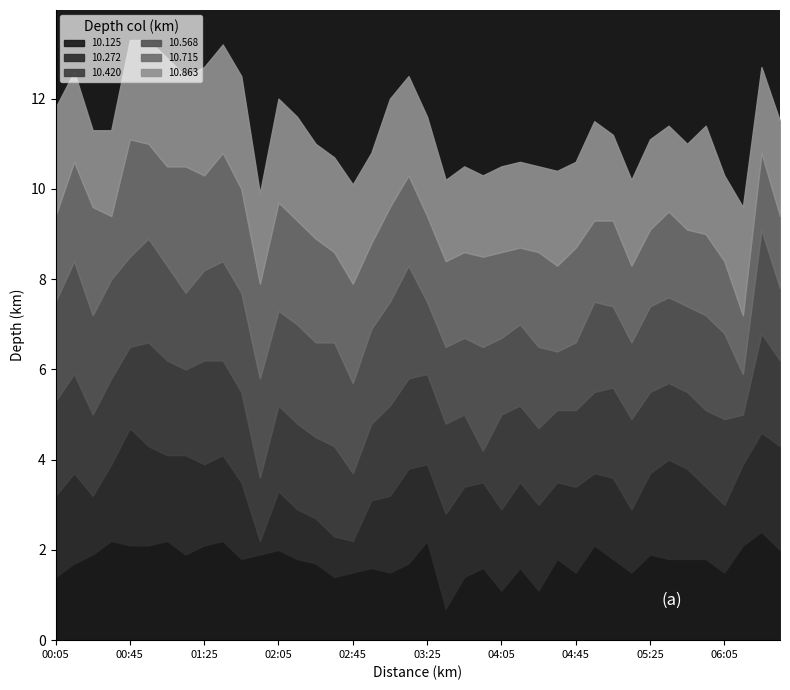

What is the difference between the second highest and second lowest values in the 10.272 series?

1.6